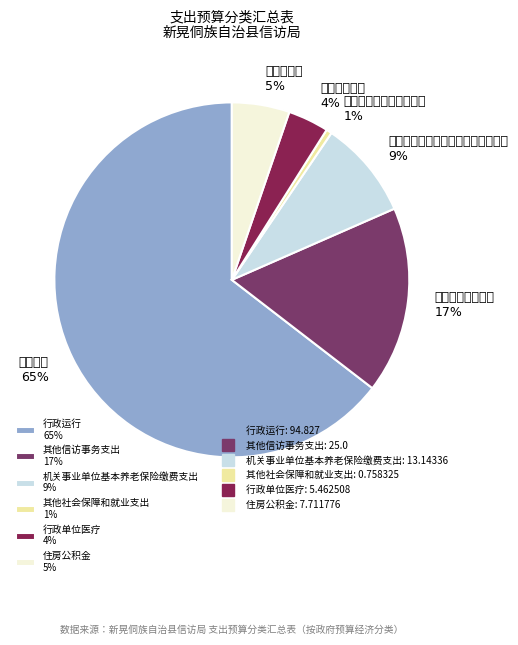

To the nearest percent, what is the average slice percentage?

17%